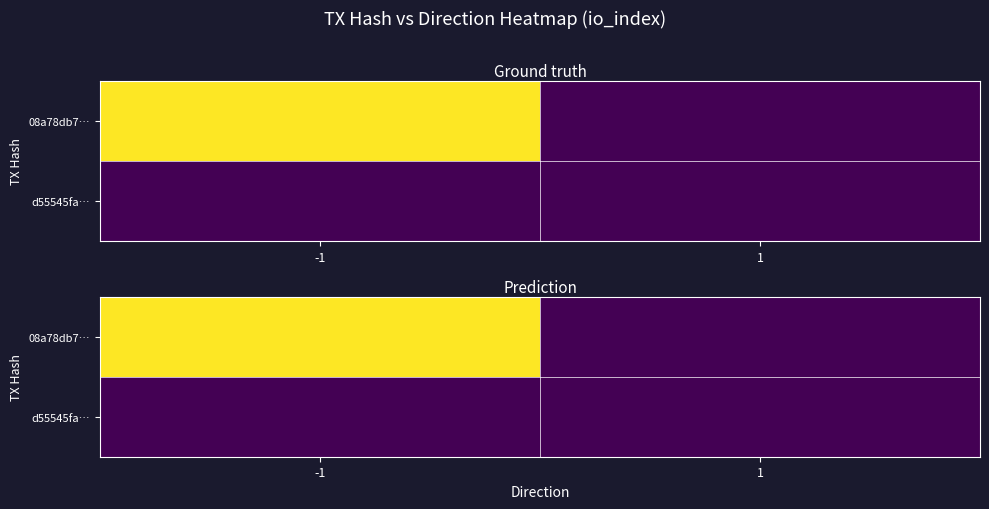

Is the value of d55545fa… at 1 greater than the value of 08a78db7… at 1?

No